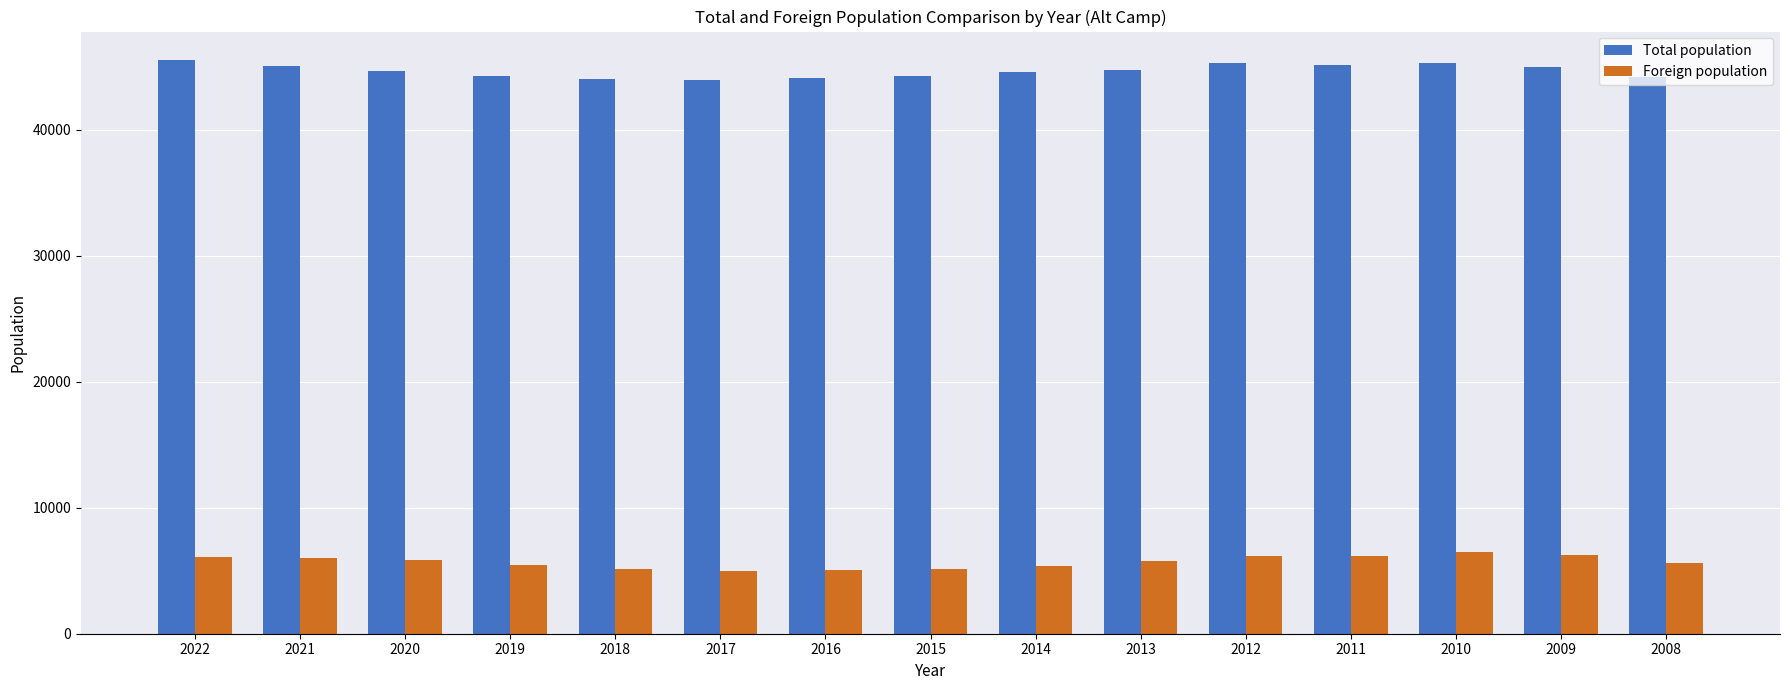

The value of Total population at 2022 is 28589. True or false?

False